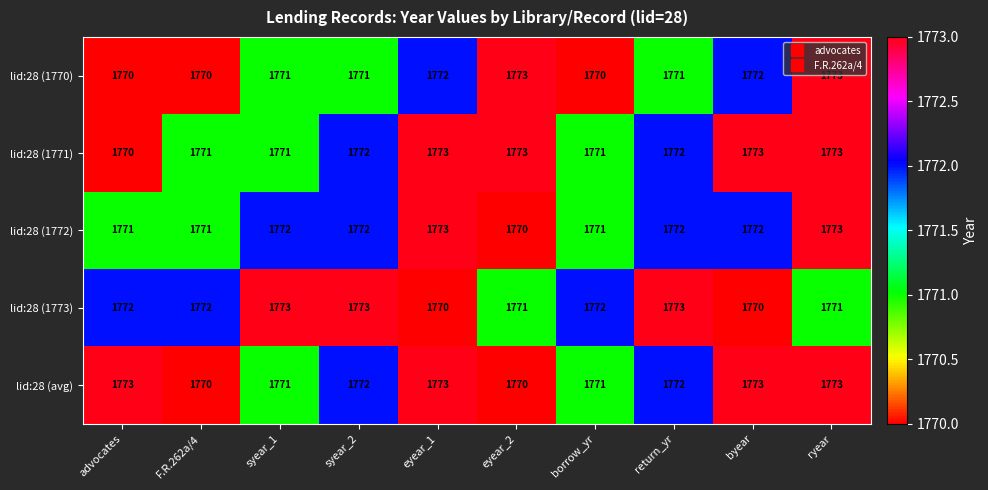

What is the maximum value shown in the chart?

1773